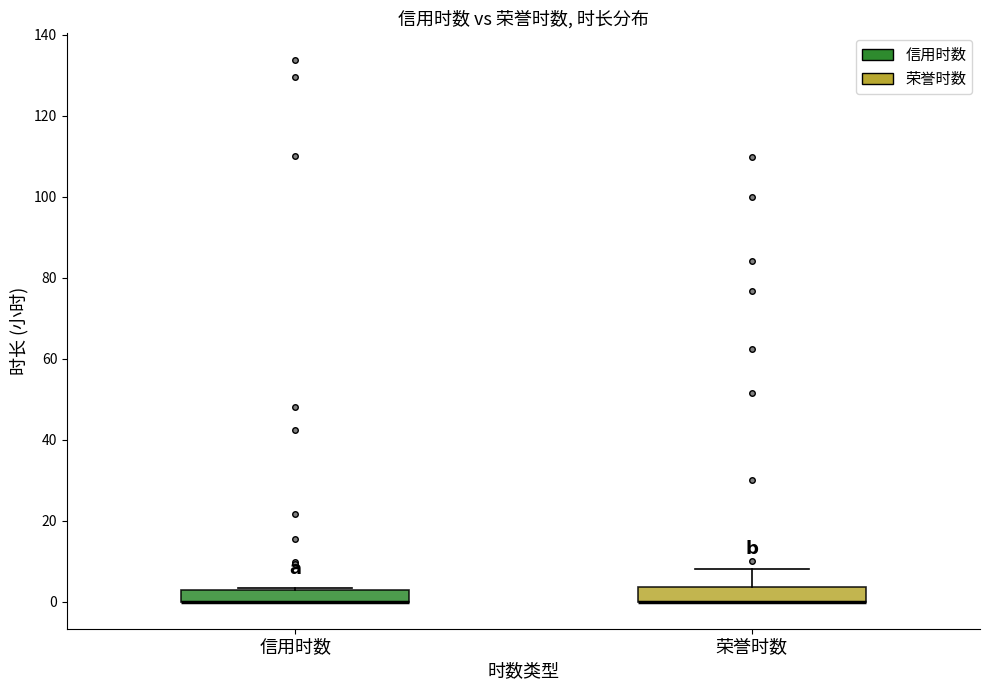

Where is the upper edge of the box for 信用时数 on the y-axis? The values are not printed on the chart, so give them approximately, as read against the axis.

2